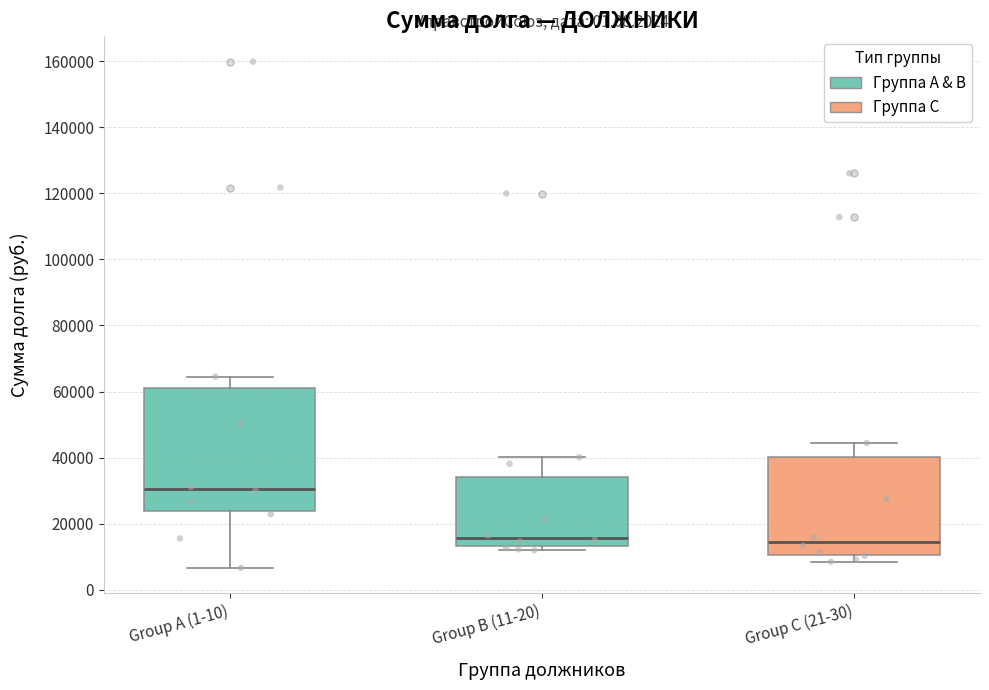

Which box is the tallest, from its lower edge to its upper edge?

Group A (1-10)